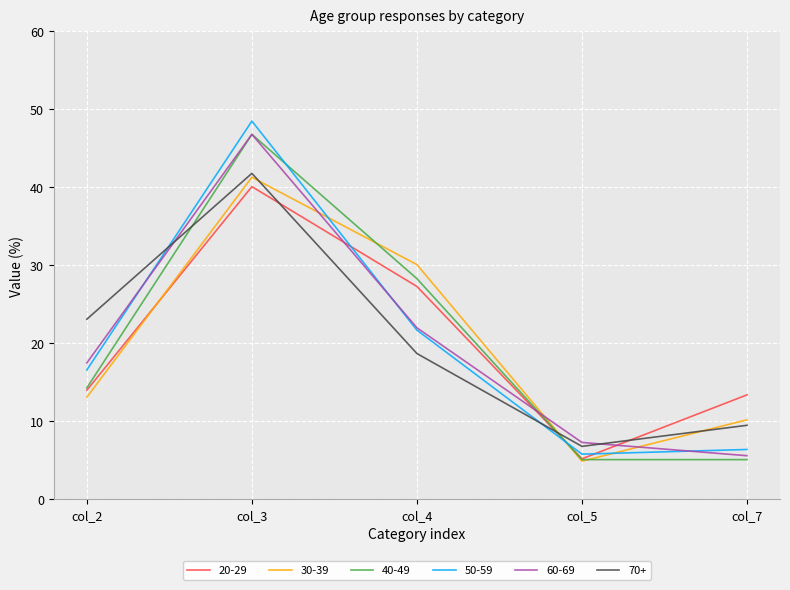

The value of 60-69 at col_4 is 22.0. True or false?

True